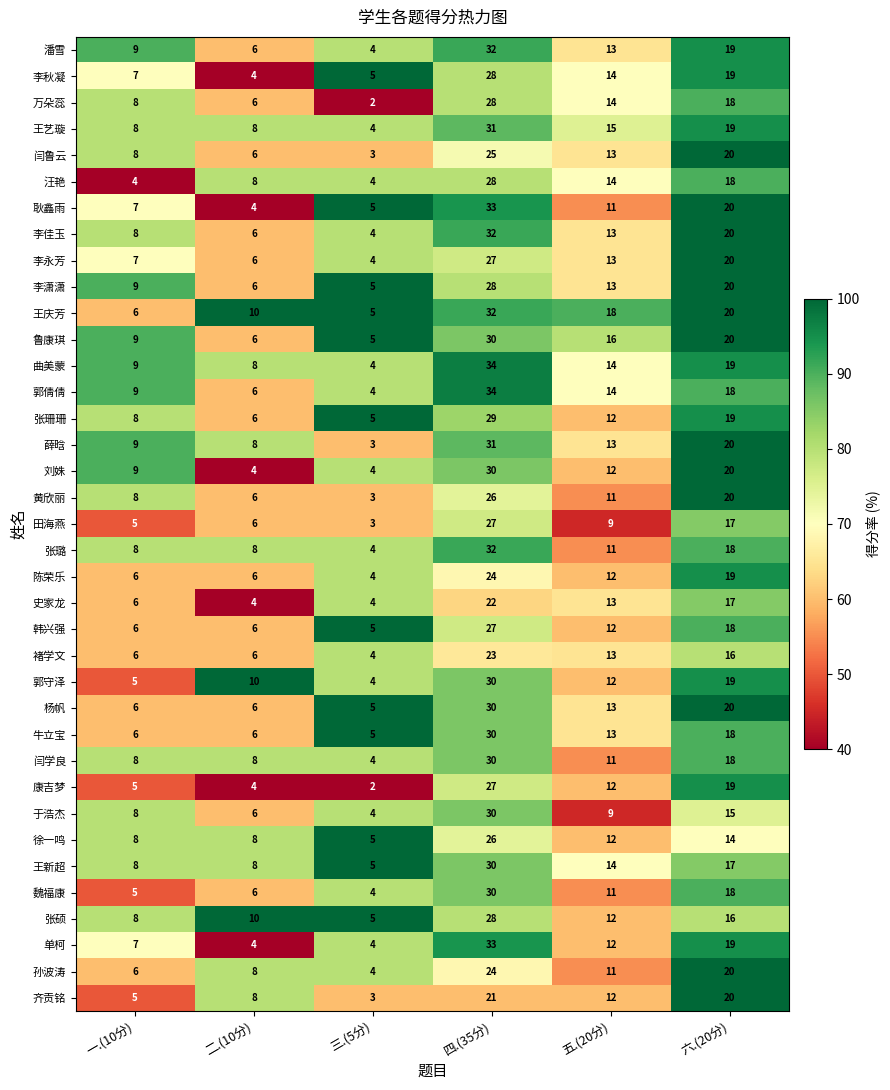

What is the difference between the highest and lowest values at 二.(10分)?

6